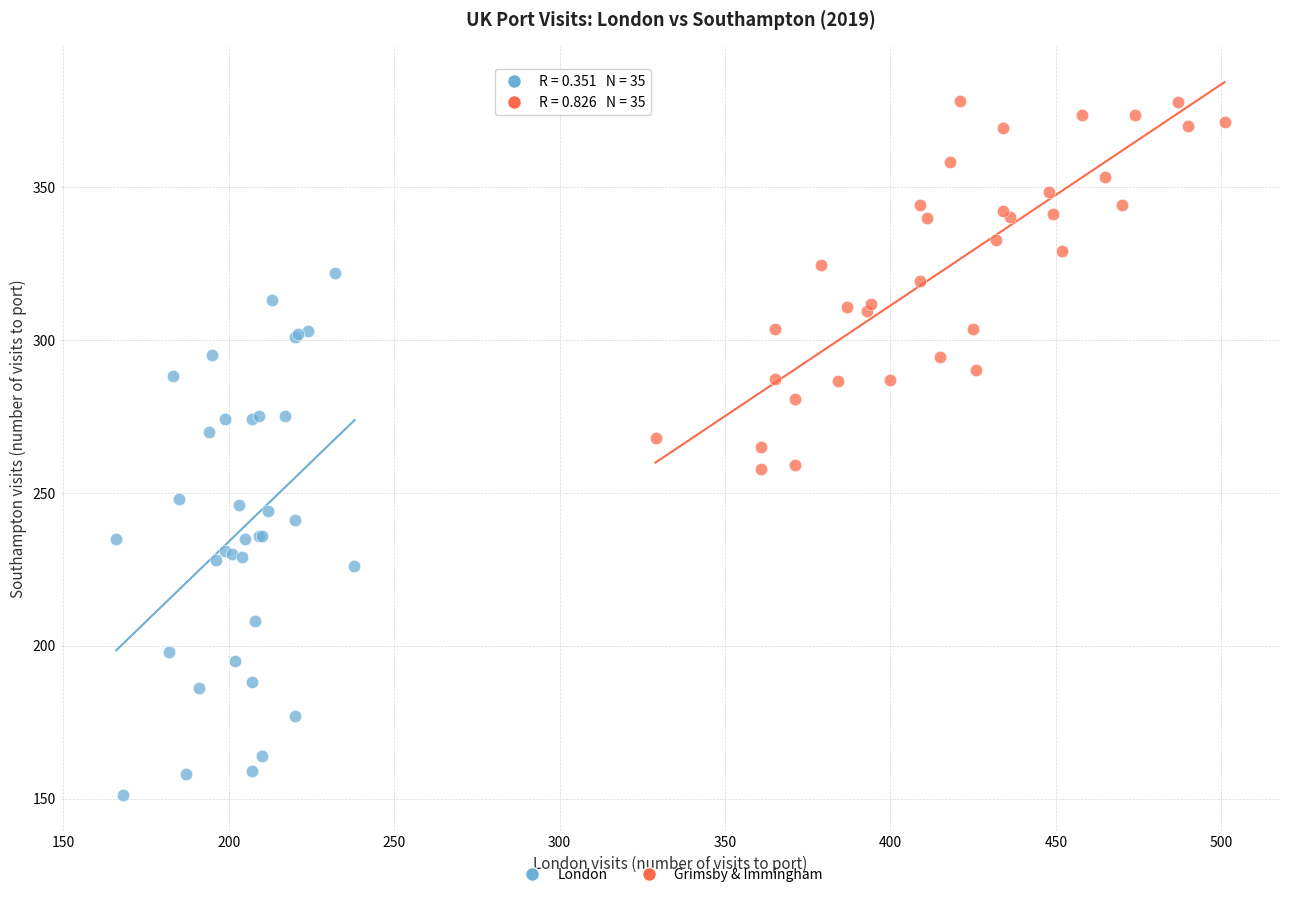

Which series contains the lowest Y value?

London